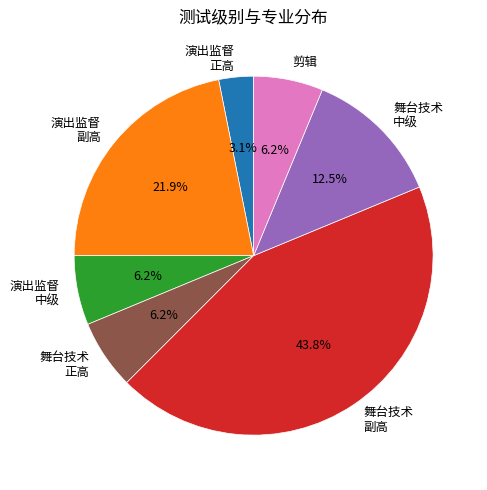

Between 演出监督 正高 and 舞台技术 副高, which is larger?

舞台技术 副高